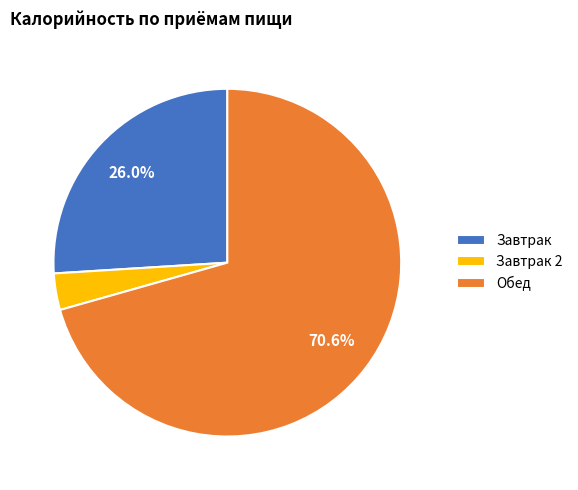

Which category accounts for the majority?

Обед